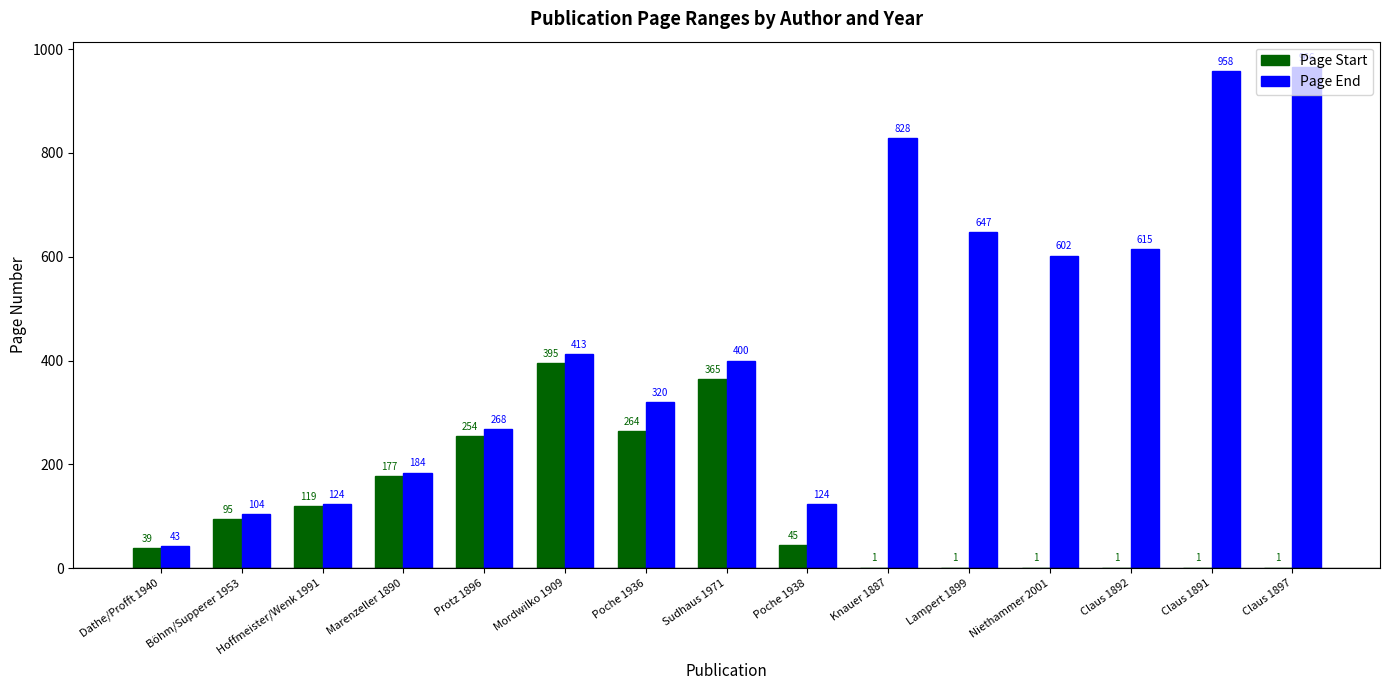

What is the average value of the Page End series?

440